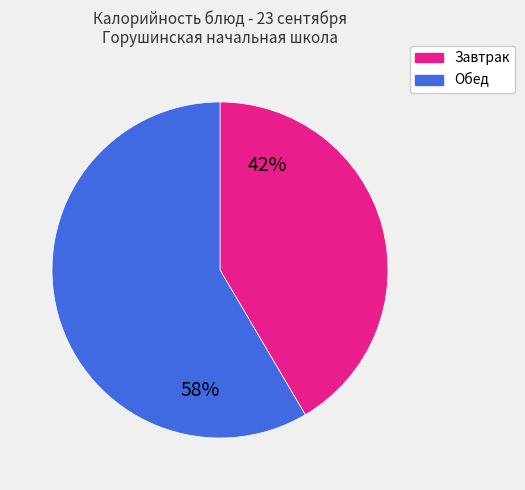

Does any single category account for the majority?

Yes